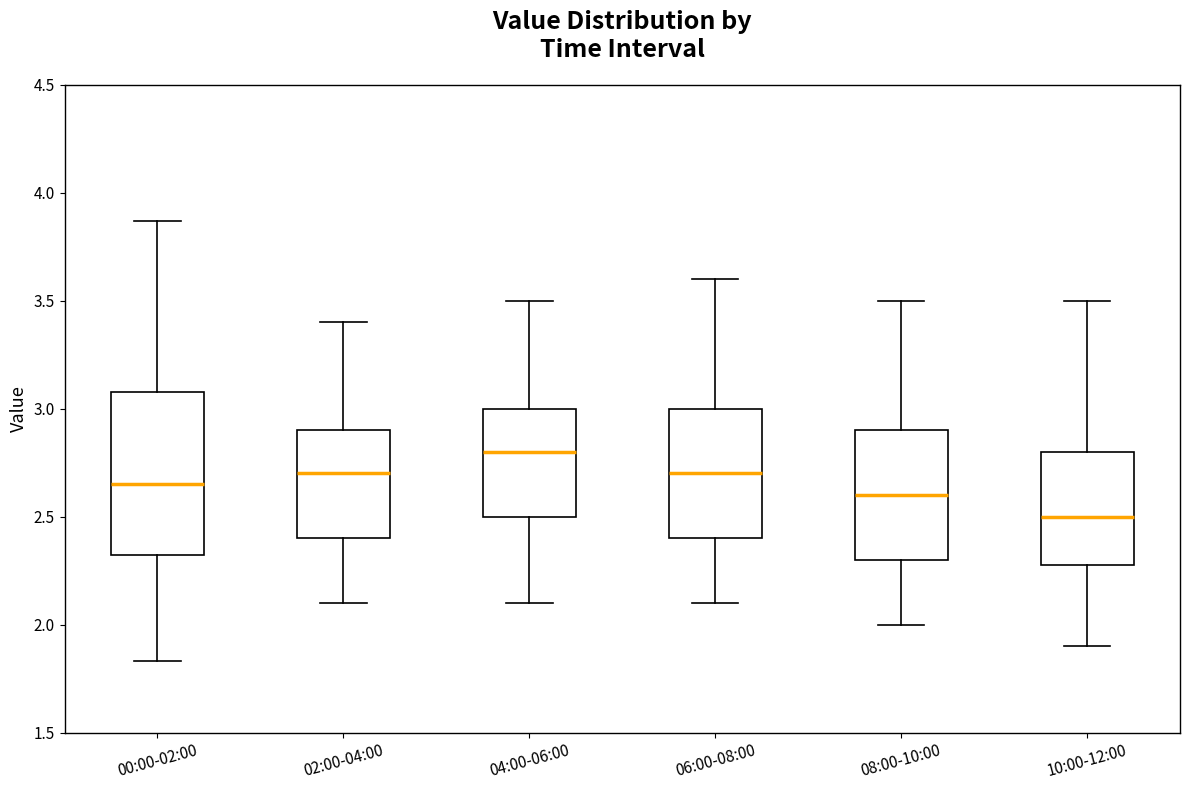

Reading left to right, transcribe this box plot: for each box, give where its median line is, the range the box spans, and where its two whiskers end, as read against the y-axis. The values are not printed on the chart, so give them approximately, as read against the axis.

00:00-02:00: median 2.65, box 2.30 to 3.10, whiskers 1.85 to 3.85
02:00-04:00: median 2.70, box 2.40 to 2.90, whiskers 2.10 to 3.40
04:00-06:00: median 2.80, box 2.50 to 3.00, whiskers 2.10 to 3.50
06:00-08:00: median 2.70, box 2.40 to 3.00, whiskers 2.10 to 3.60
08:00-10:00: median 2.60, box 2.30 to 2.90, whiskers 2.00 to 3.50
10:00-12:00: median 2.50, box 2.30 to 2.80, whiskers 1.90 to 3.50